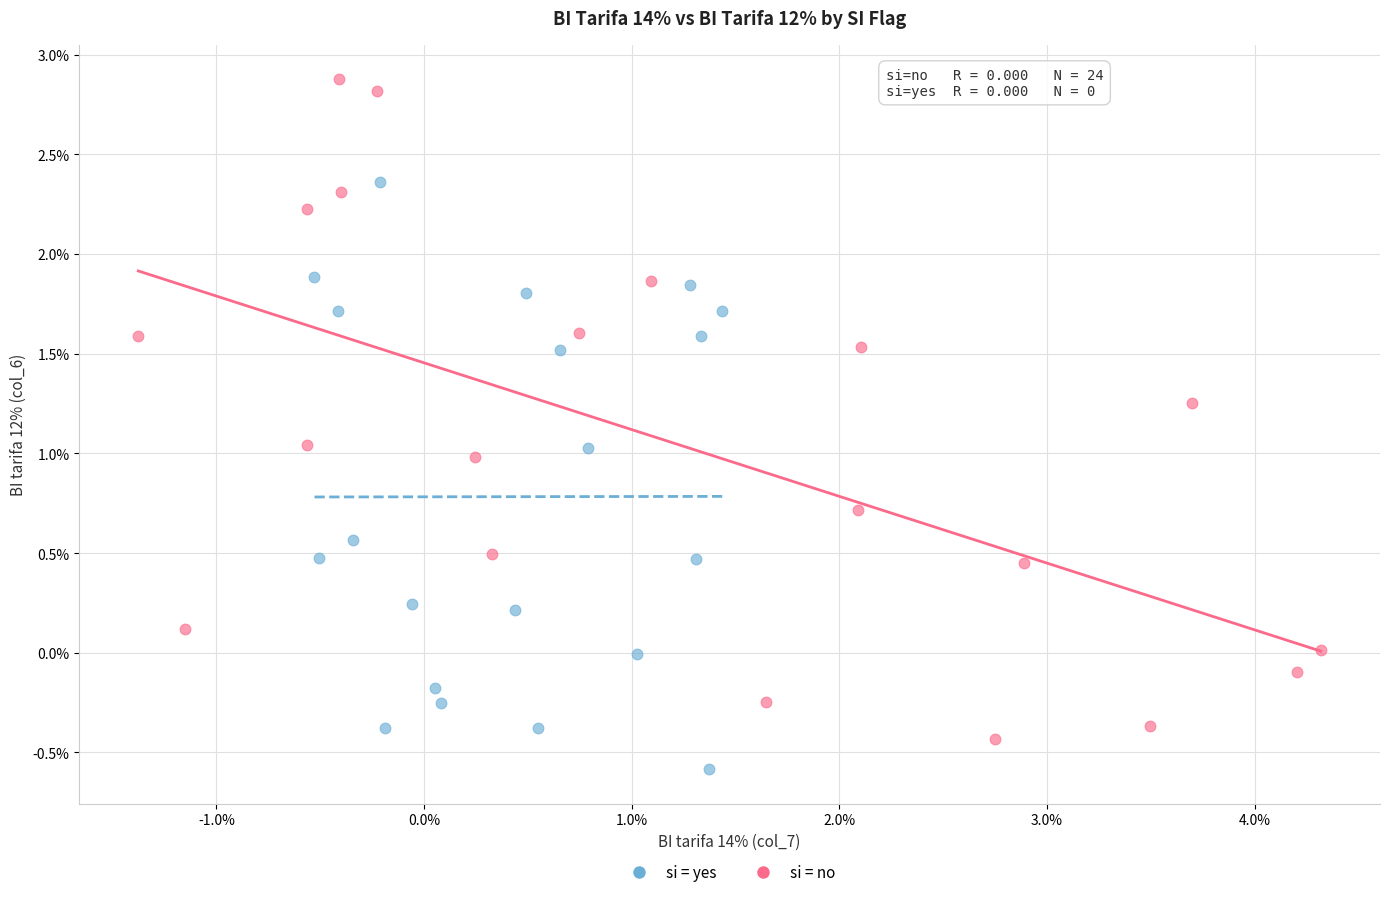

What are all the series names shown in the legend?

si = yes, si = no